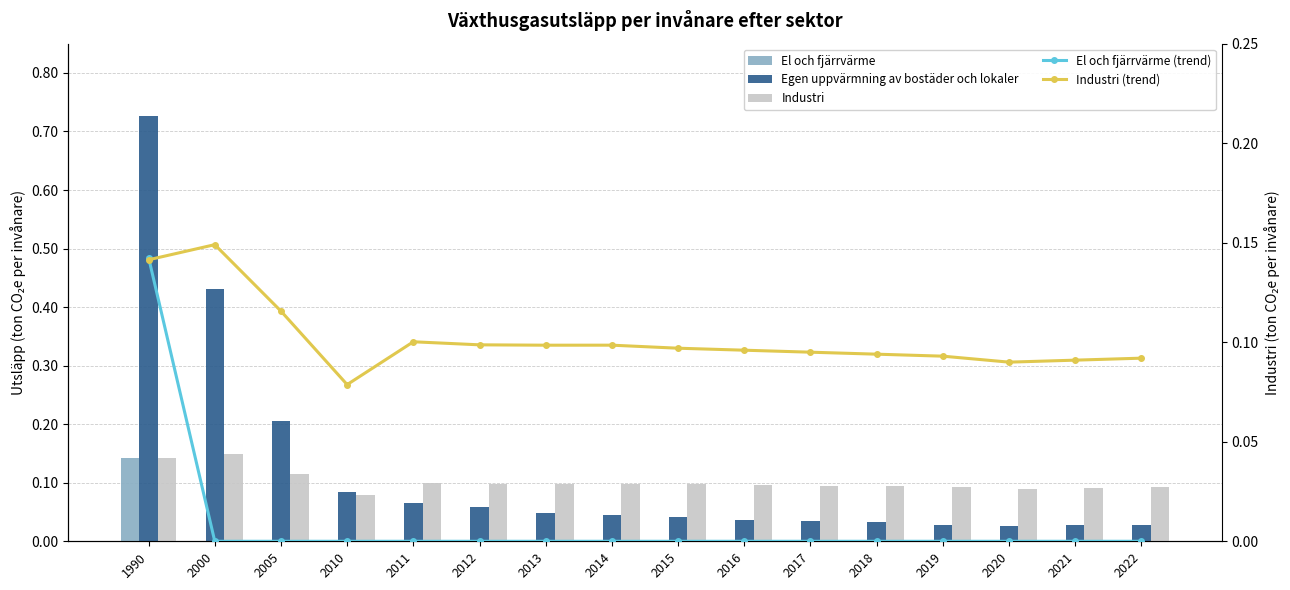

At which category does the chart reach its minimum across all series?

2000